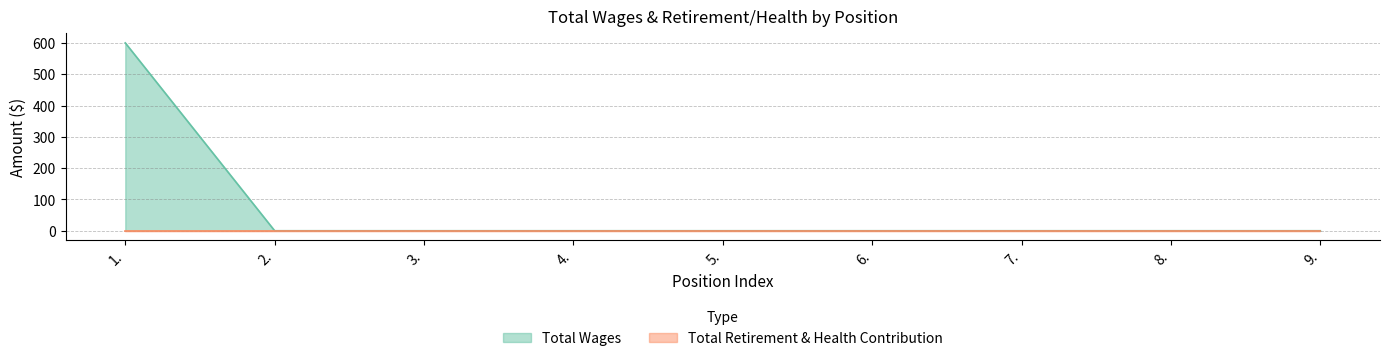

List the labels in order of value, largest first.

1., 2., 3., 4., 5., 6., 7., 8., 9.